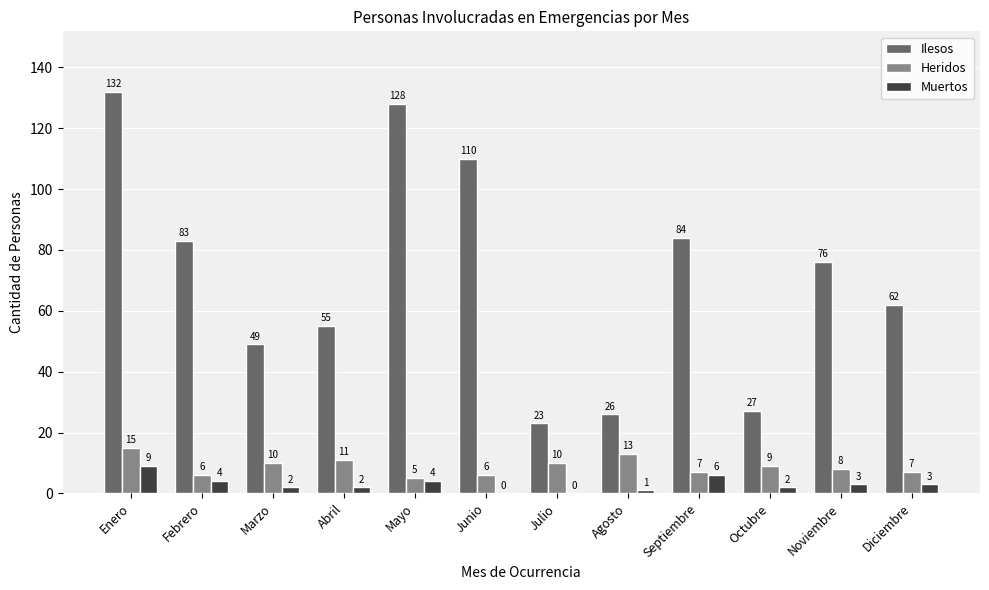

Between Febrero and Marzo, which series saw the biggest shift?

Ilesos